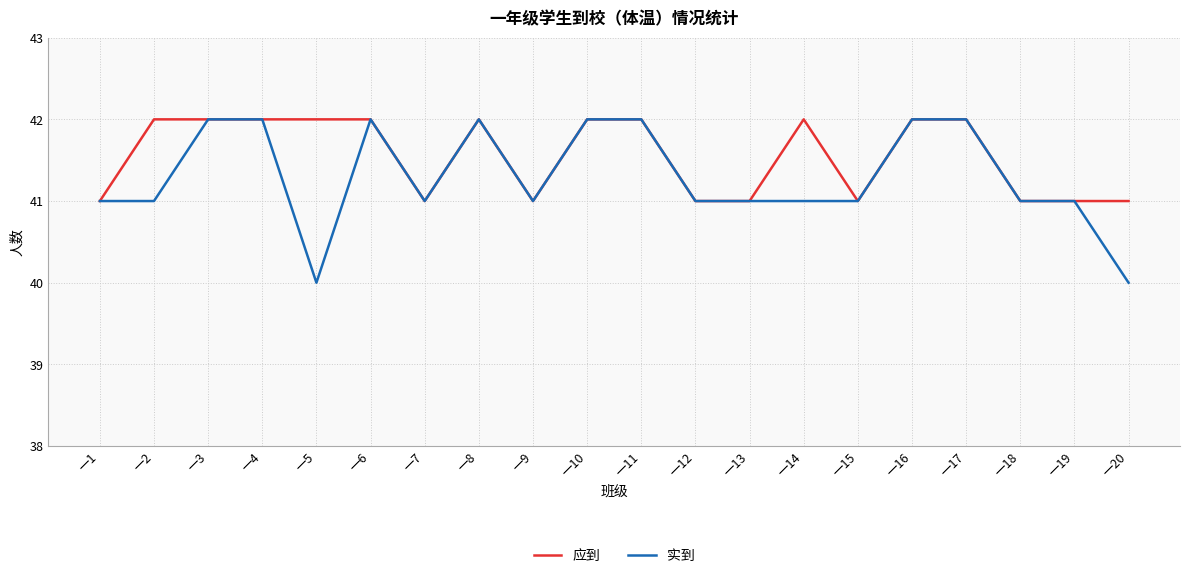

Is it true that 实到 equals 42 at 一10?

True